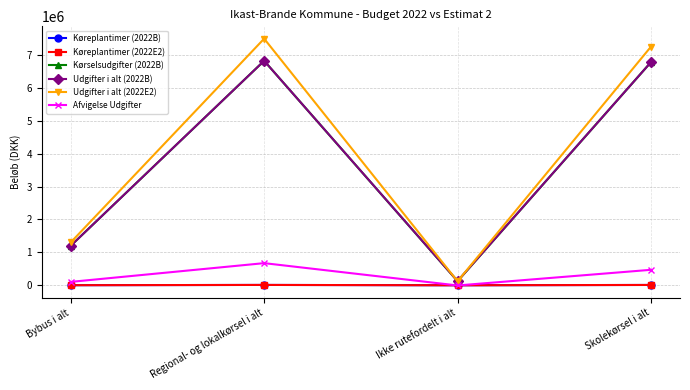

Which series has the largest range (max minus min)?

Udgifter i alt (2022E2)